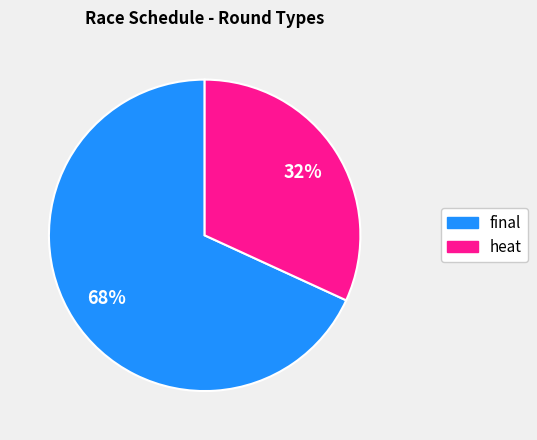

Which has a higher value, heat or final?

final